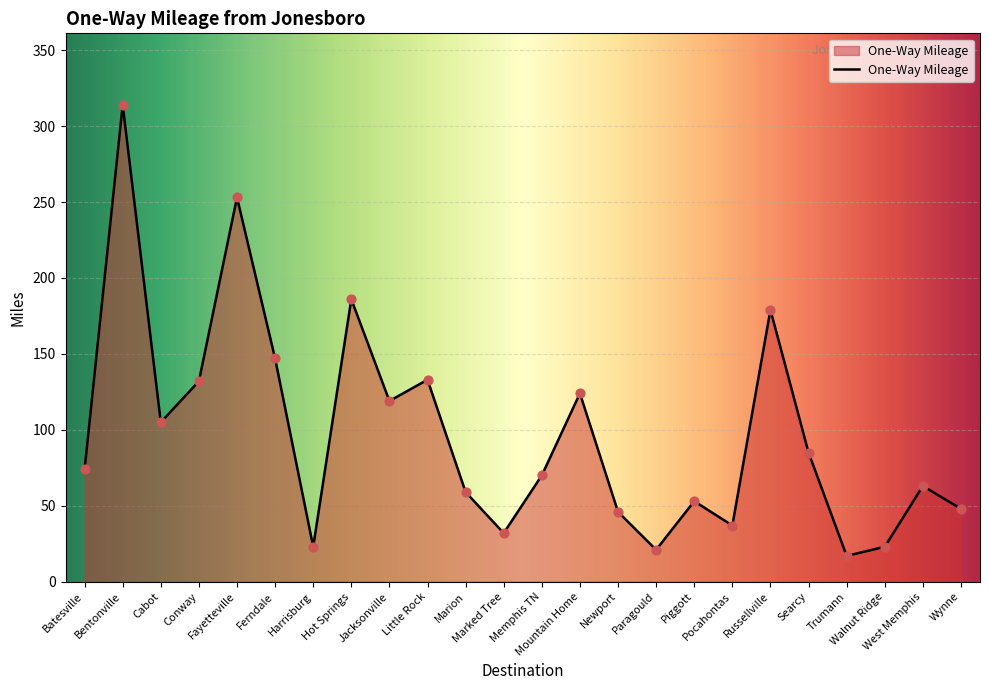

Between Cabot and Trumann, which is larger?

Cabot